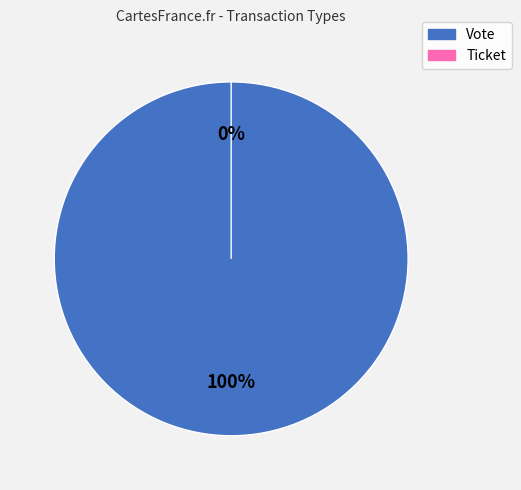

What is the total percentage of Vote and Ticket?

100.0%